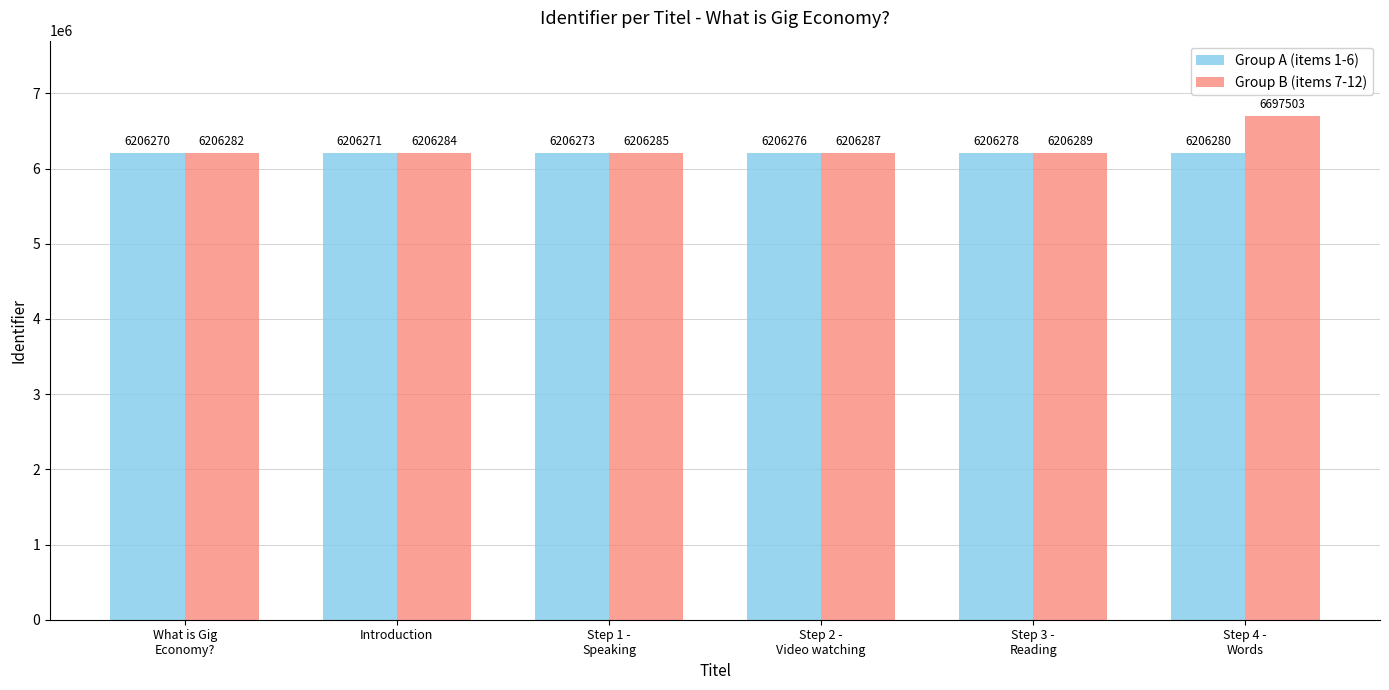

What is the lowest value of the Group A (items 1-6) series?

6206270